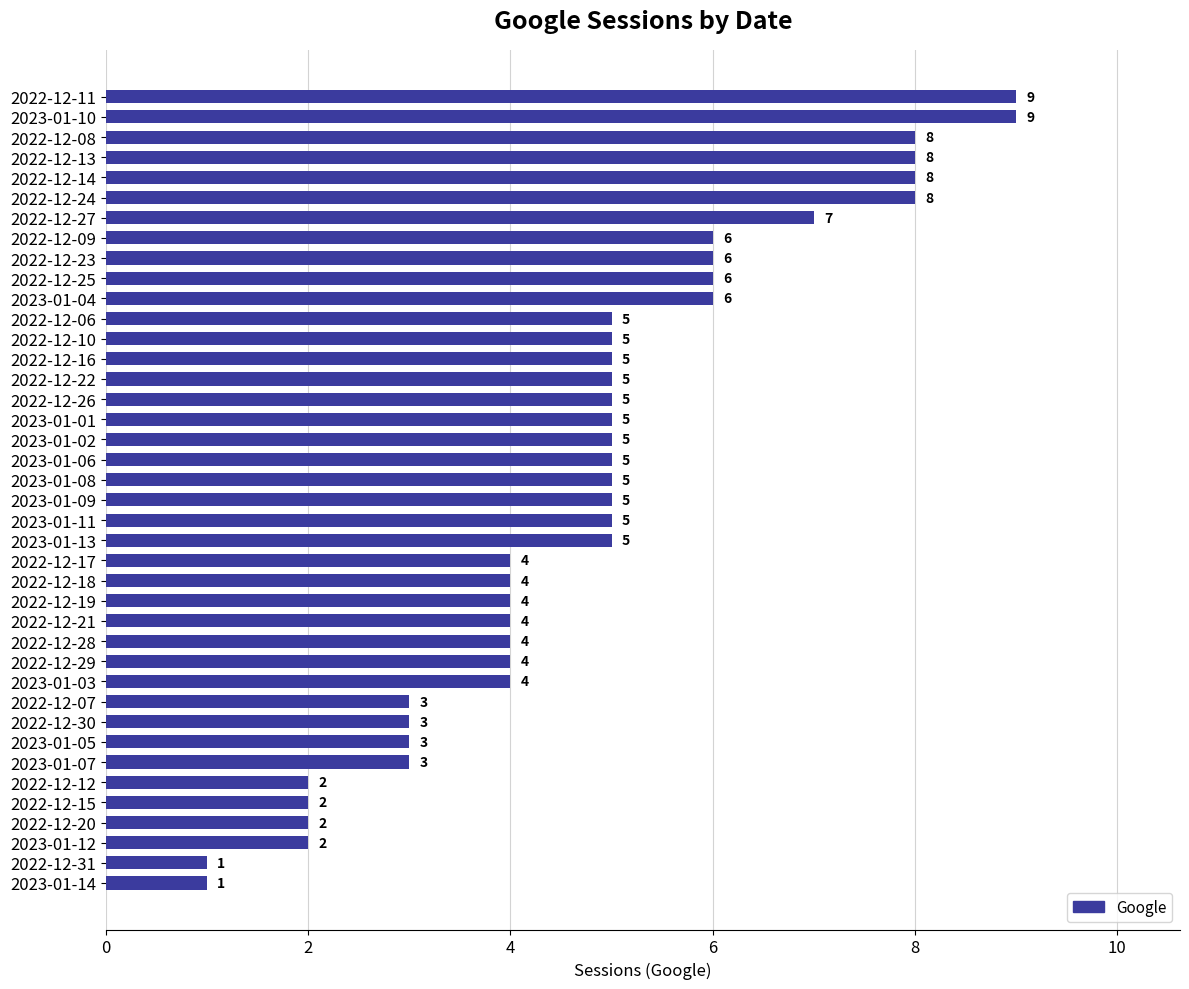

How many values are below 5?

17